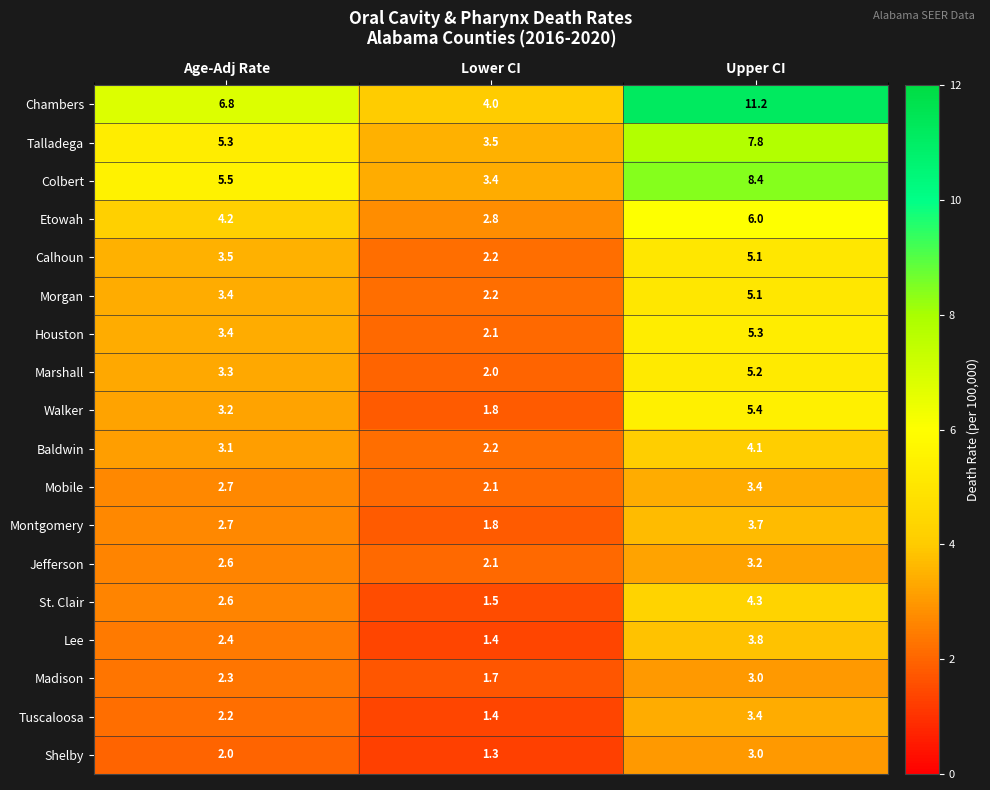

What is the maximum value for Walker?

5.4